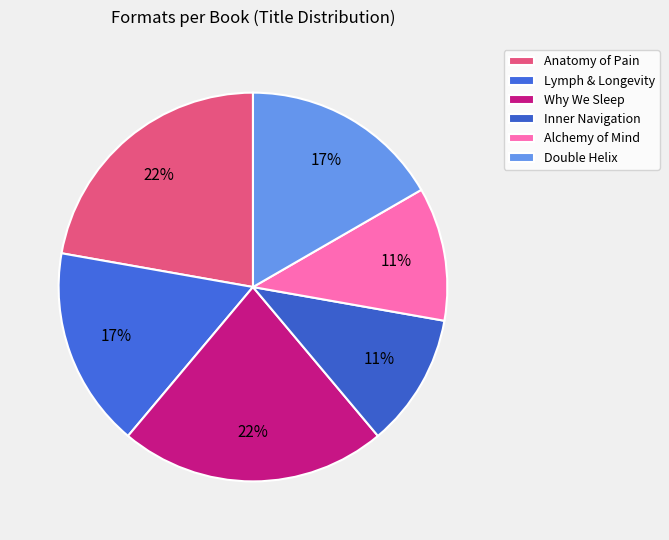

What percentage is NOT represented by Anatomy of Pain?

77.8%